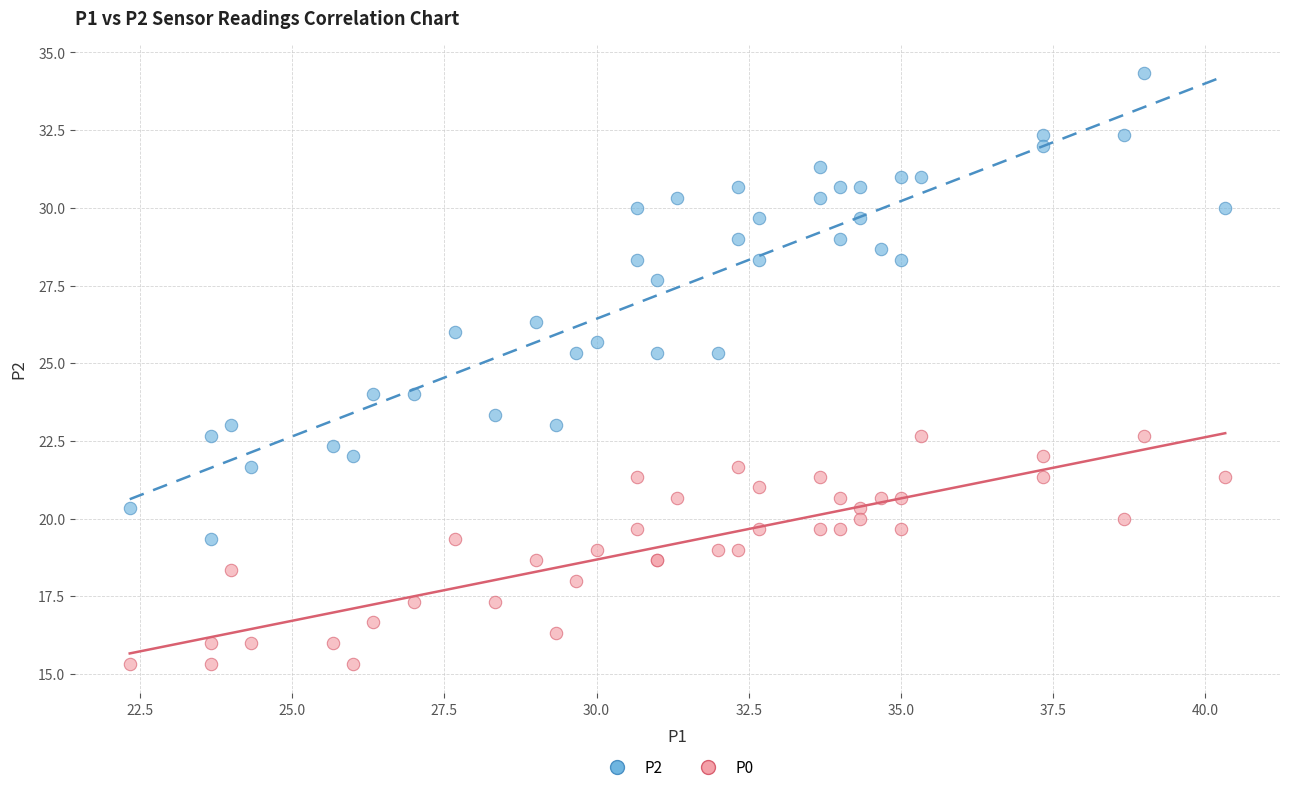

Which series reaches the minimum Y coordinate?

P0